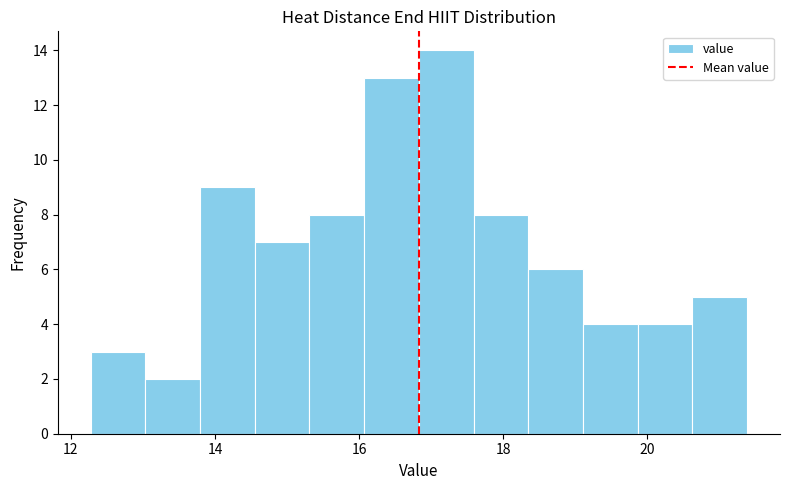

Read against the x-axis, roughly where is the centre of the tallest bar?

17.2